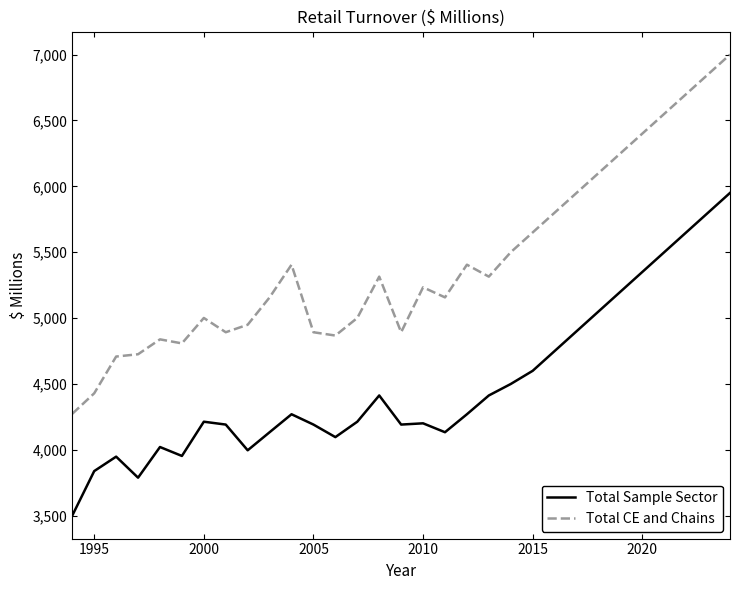

What is the minimum value for Total CE and Chains?

4273.8